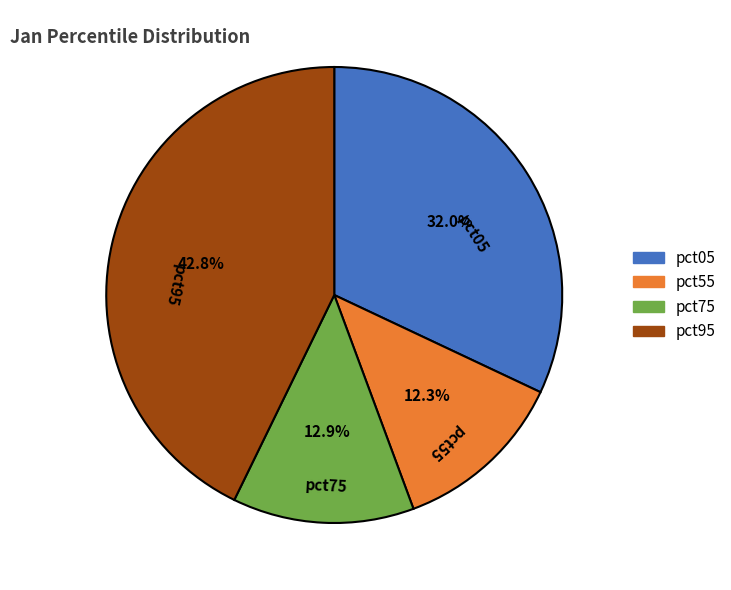

Between pct05 and pct95, which is larger?

pct95